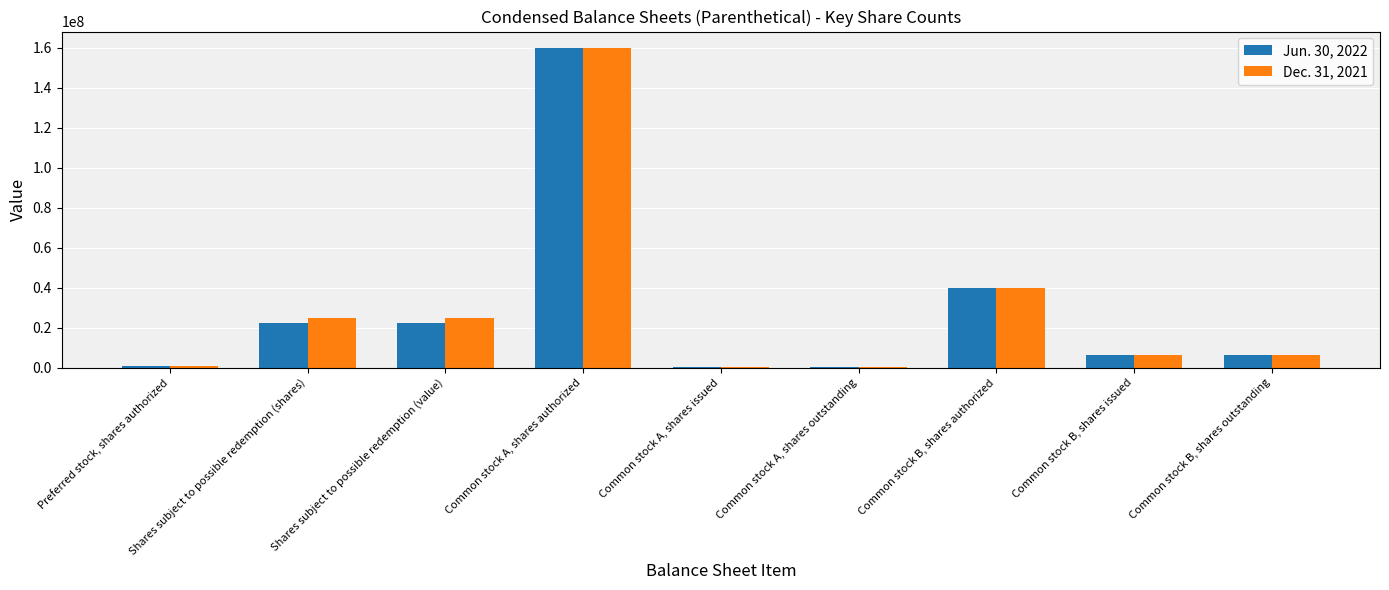

The value of Dec. 31, 2021 at Shares subject to possible redemption (shares) is 25000000. True or false?

True